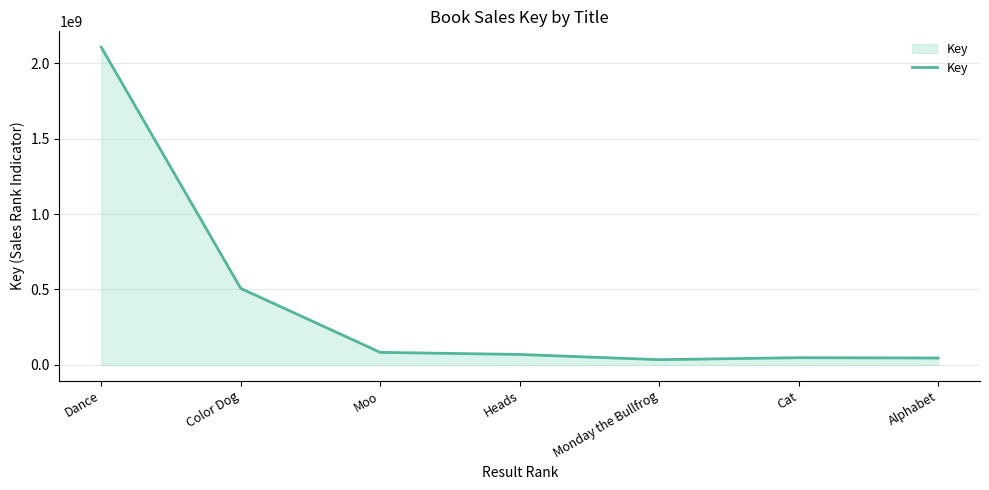

Which category has the highest value across all series?

Dance